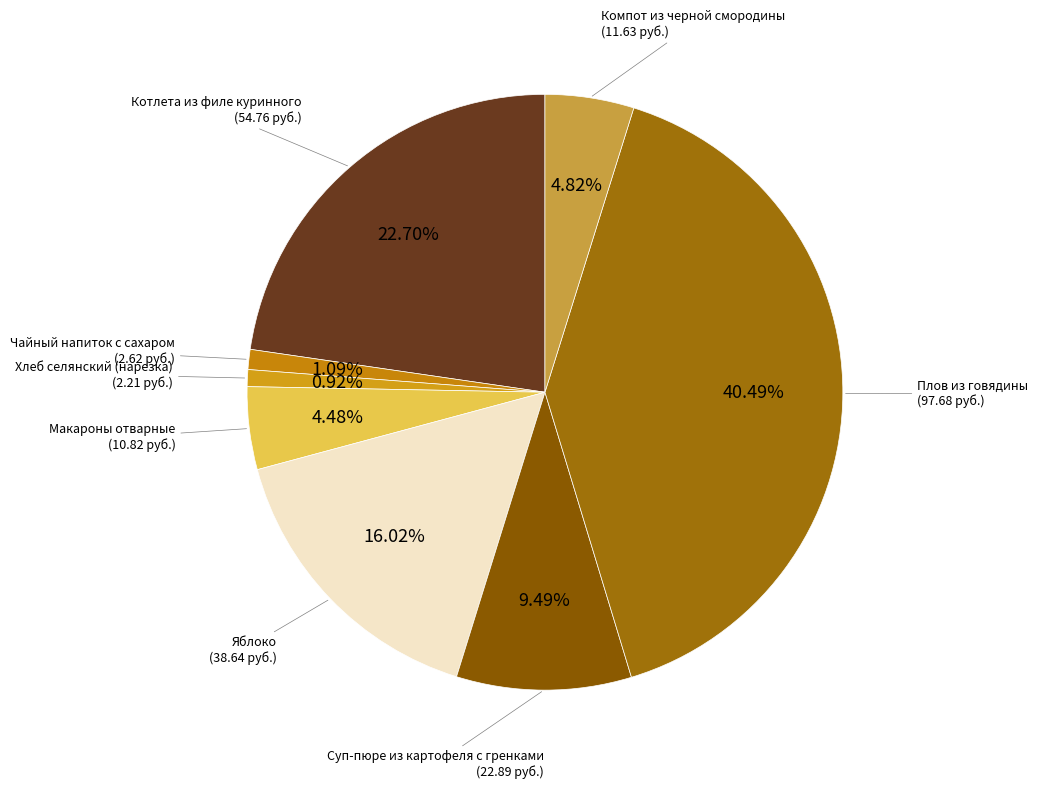

Does any single category account for the majority?

No